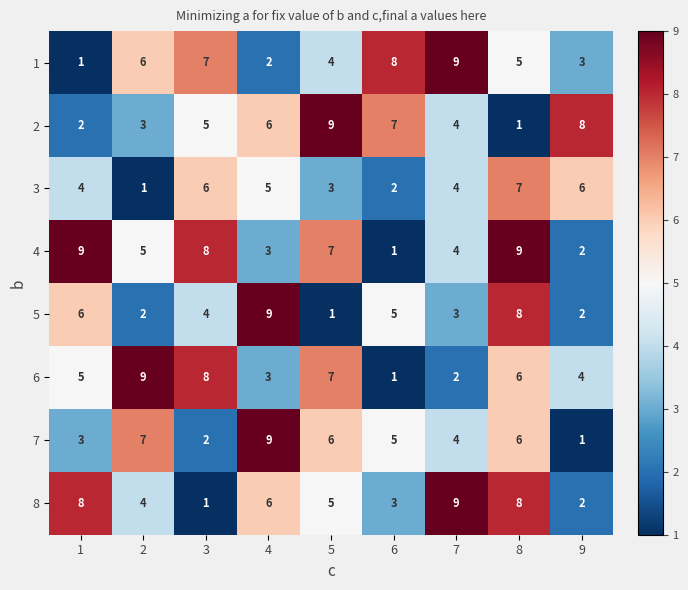

Where is 2 nearest to the value 5?

3